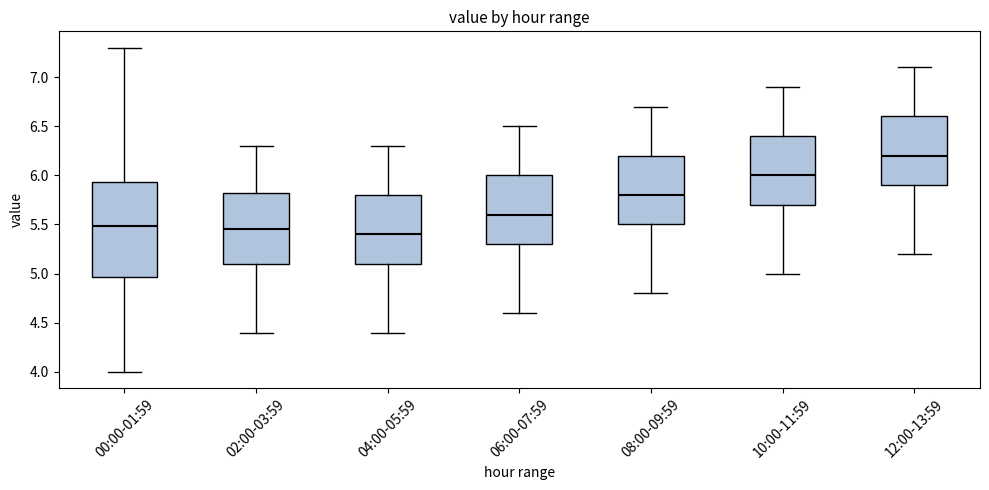

Comparing the boxes themselves (not the whiskers), which one is the tallest?

00:00-01:59